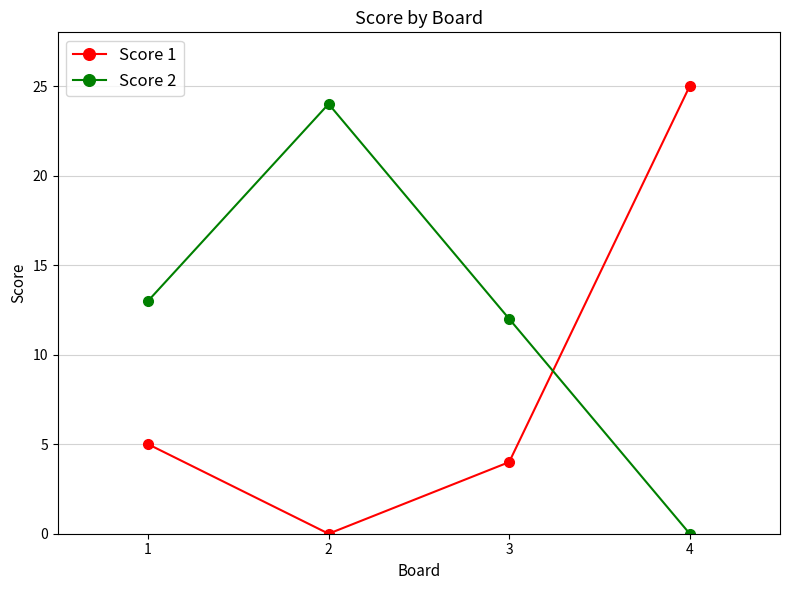

True or false: Score 2 and Score 1 intersect in this chart.

True